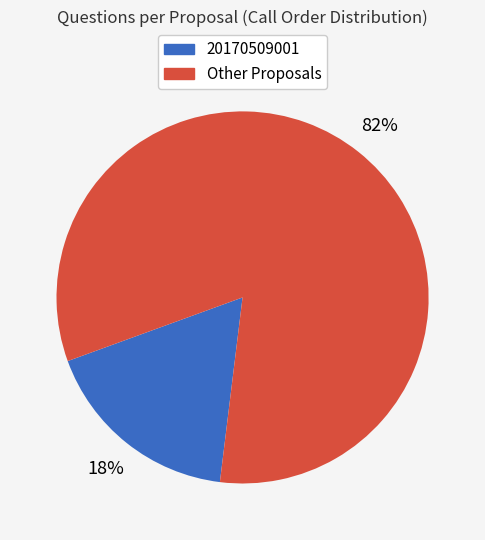

To the nearest percent, what is the average slice percentage?

50%